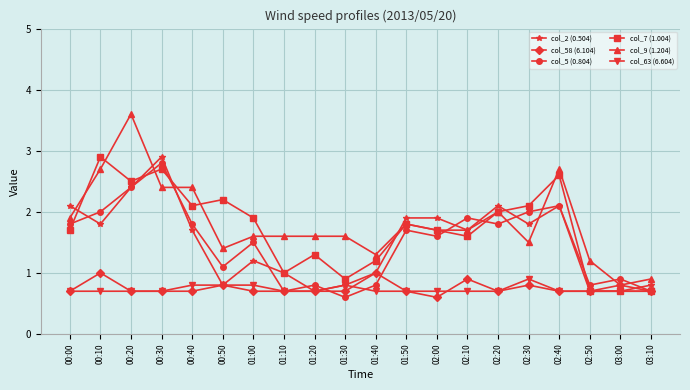

Reading right to left, list all the values displayed in this chart.

col_2 (0.504): 0.8	0.7	0.7	2.1	1.8	2.1	1.7	1.9	1.9	1.0	0.8	0.7	1.0	1.2	0.8	1.7	2.9	2.4	1.8	2.1
col_58 (6.104): 0.7	0.8	0.7	0.7	0.8	0.7	0.9	0.6	0.7	1.0	0.7	0.7	0.7	0.7	0.8	0.7	0.7	0.7	1.0	0.7
col_5 (0.804): 0.7	0.9	0.8	2.1	2.0	1.8	1.9	1.6	1.7	0.8	0.6	0.8	0.7	1.5	1.1	1.8	2.8	2.4	2.0	1.8
col_7 (1.004): 0.7	0.7	0.7	2.6	2.1	2.0	1.6	1.7	1.8	1.2	0.9	1.3	1.0	1.9	2.2	2.1	2.7	2.5	2.9	1.7
col_9 (1.204): 0.9	0.8	1.2	2.7	1.5	2.0	1.7	1.7	1.8	1.3	1.6	1.6	1.6	1.6	1.4	2.4	2.4	3.6	2.7	1.9
col_63 (6.604): 0.7	0.7	0.7	0.7	0.9	0.7	0.7	0.7	0.7	0.7	0.8	0.7	0.7	0.8	0.8	0.8	0.7	0.7	0.7	0.7